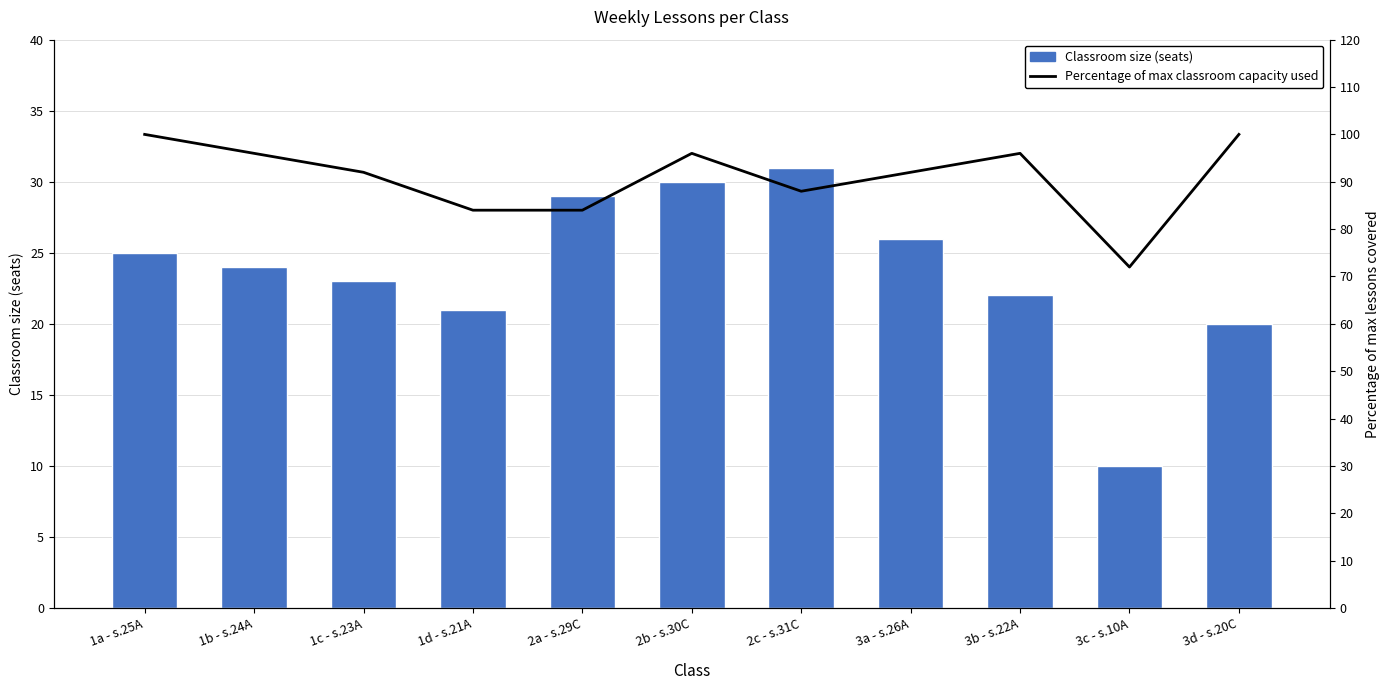

What is the difference between the highest and lowest values at 2b - s.30C?

66